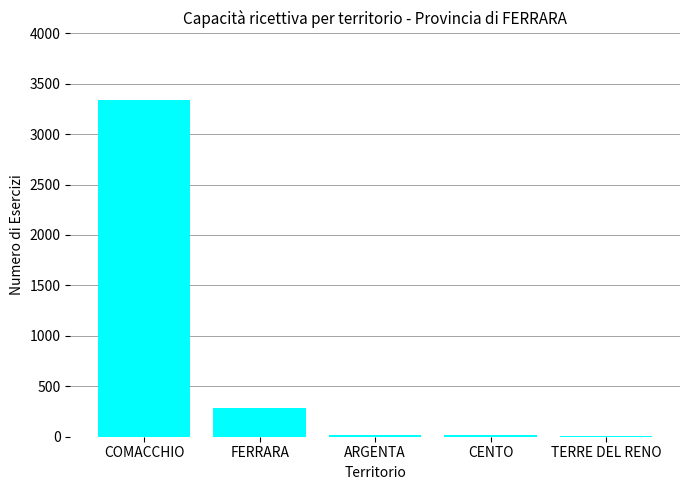

Which has a higher value, TERRE DEL RENO or COMACCHIO?

COMACCHIO